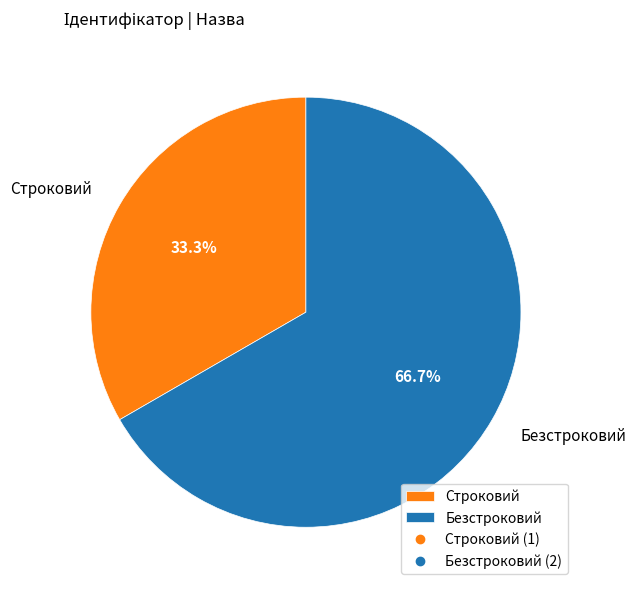

How many slices are in this pie chart?

2